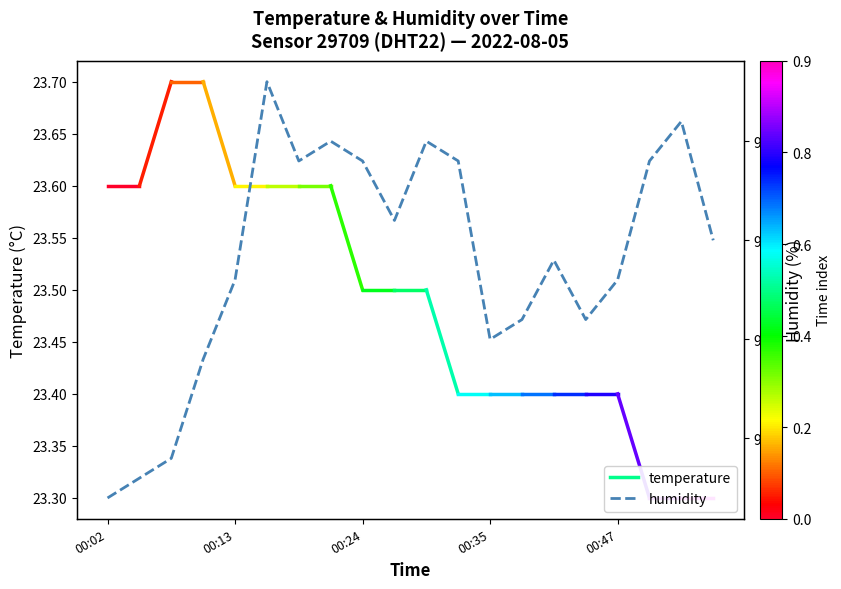

How many data points are less than 95?

10